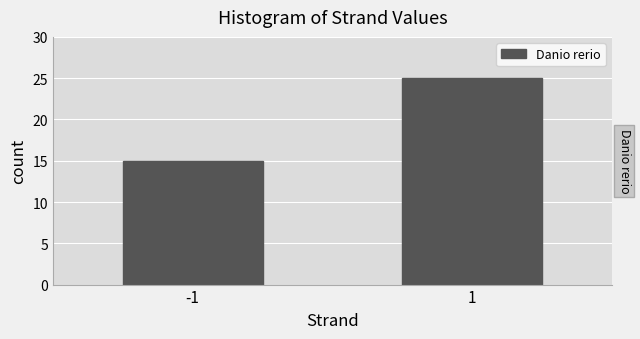

Reading left to right, list all the values displayed in this chart.

-1=15	1=25